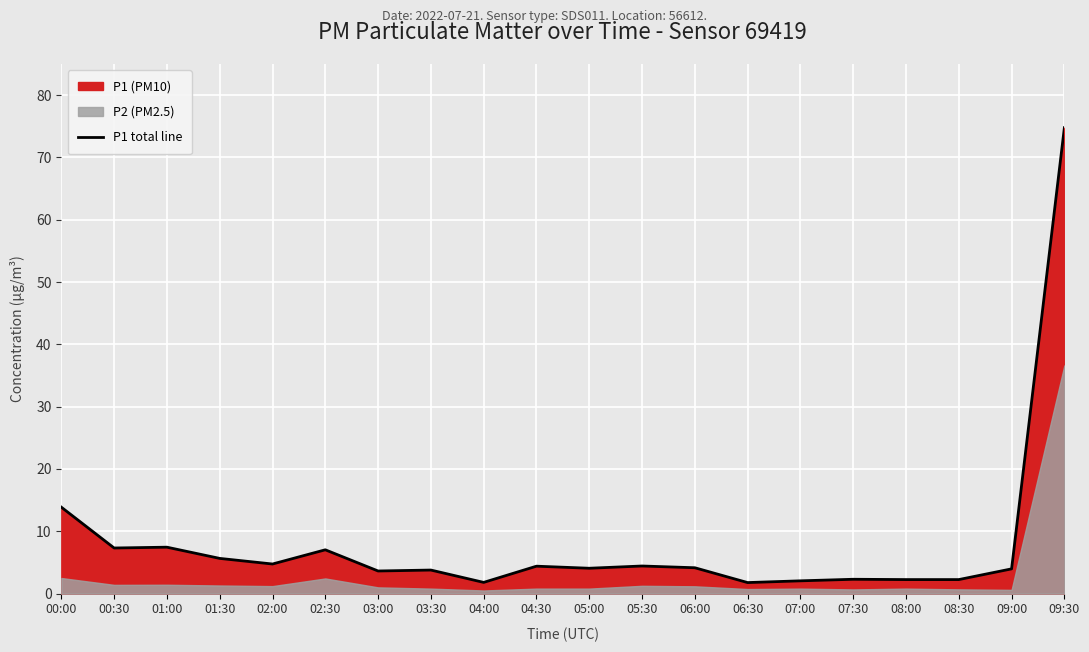

List the labels in order of value, largest first.

09:30, 00:00, 01:00, 00:30, 02:30, 01:30, 02:00, 05:30, 04:30, 06:00, 05:00, 09:00, 03:30, 03:00, 07:30, 08:00, 08:30, 07:00, 04:00, 06:30